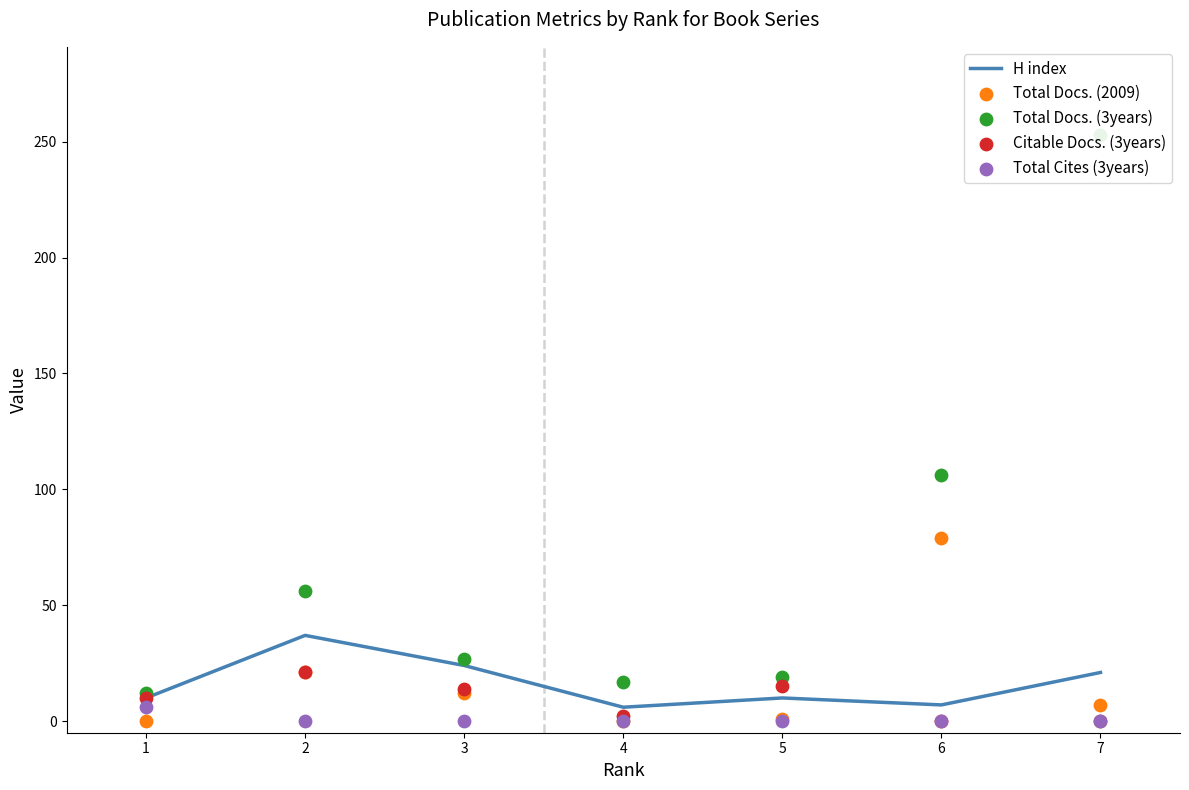

Which series has the largest Y range (max minus min)?

Total Docs. (3years)